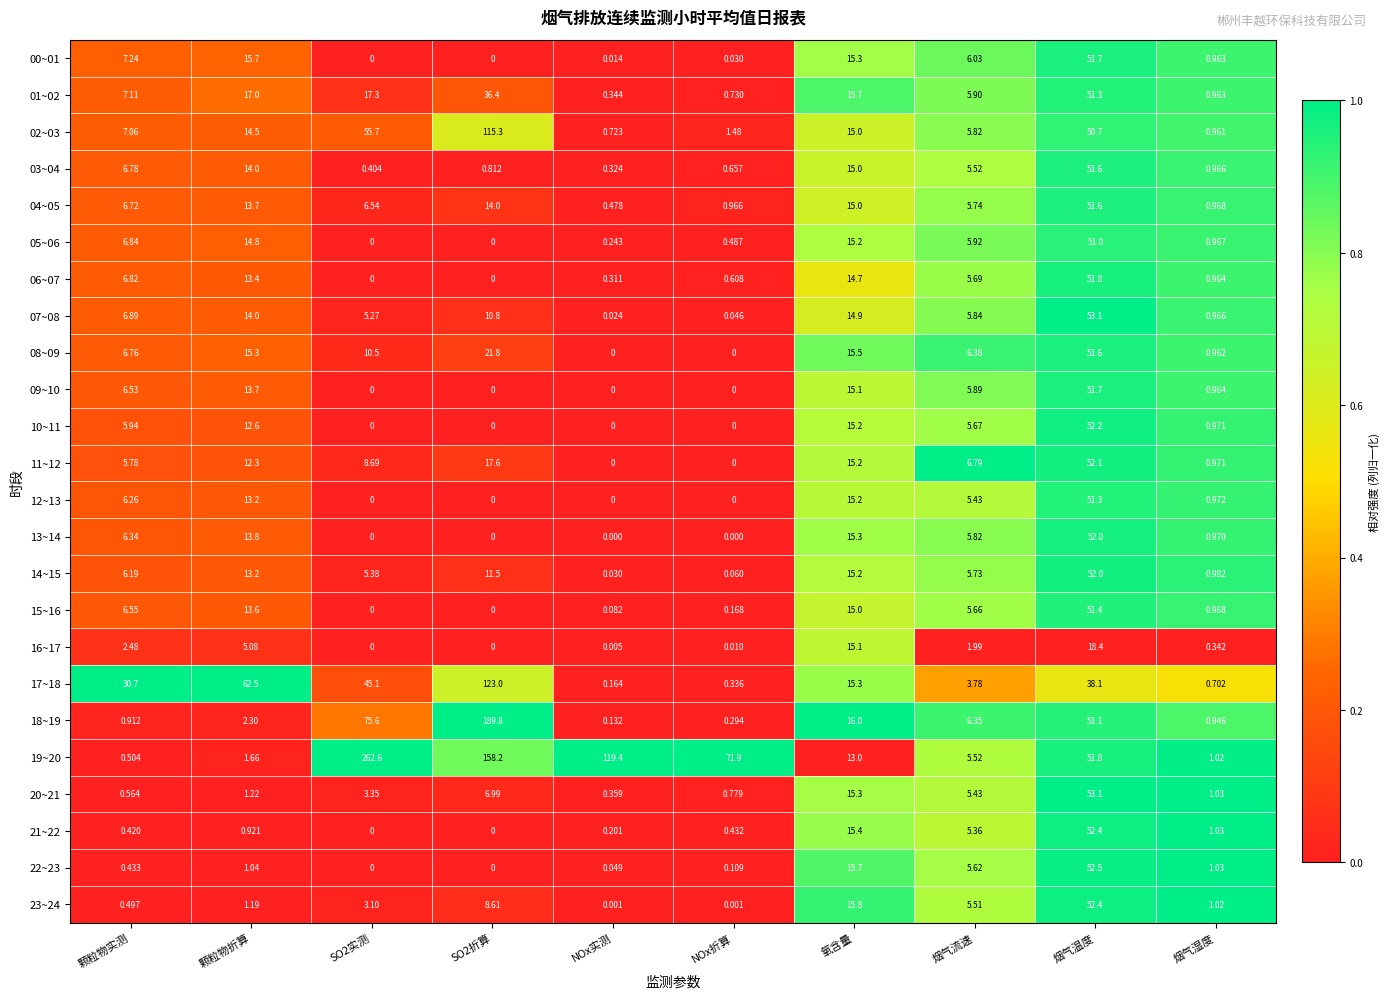

At which category is the sum across all series the highest?

烟气温度